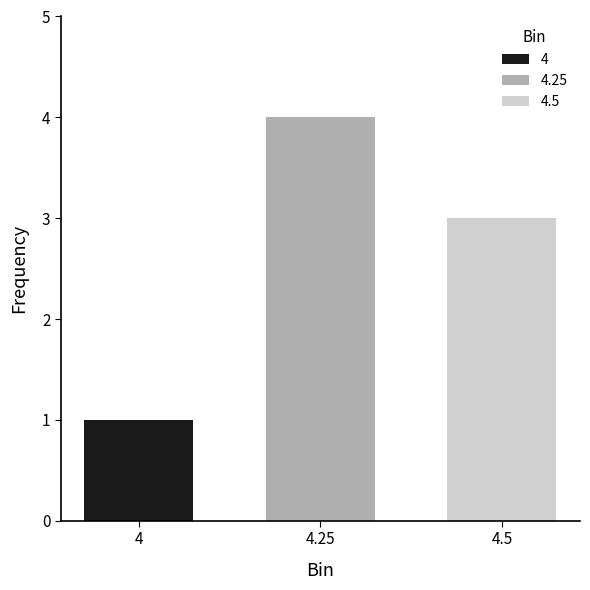

How many bars are there in total?

3